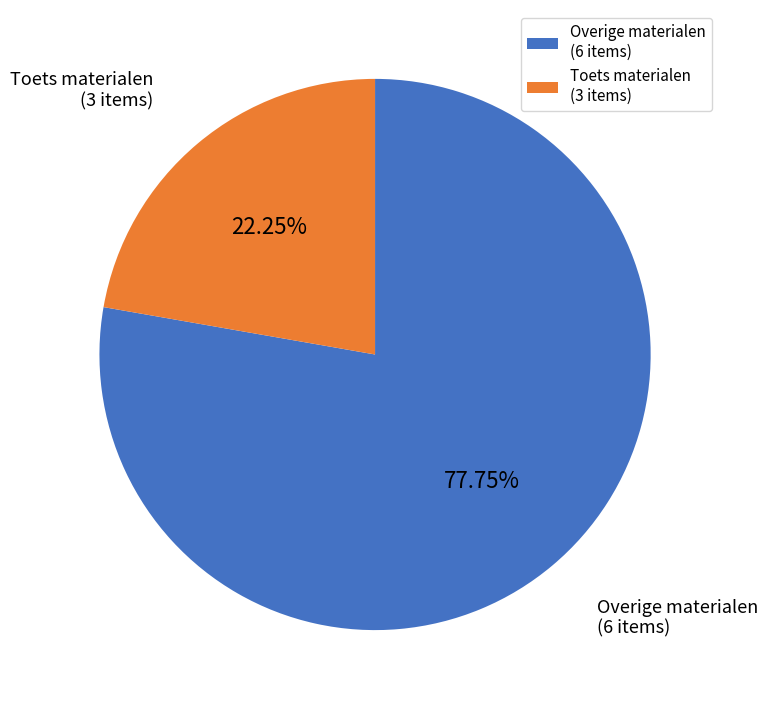

Does any single category account for the majority?

Yes